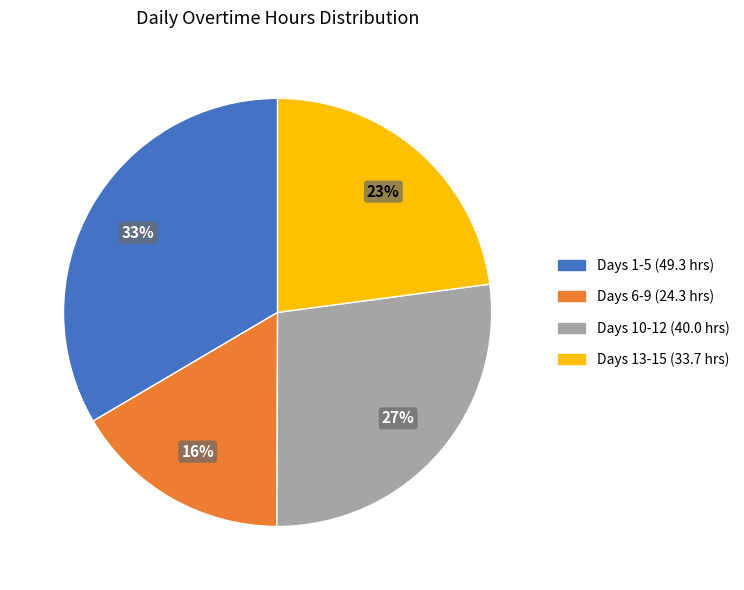

Is there any slice that represents more than half of the pie?

No